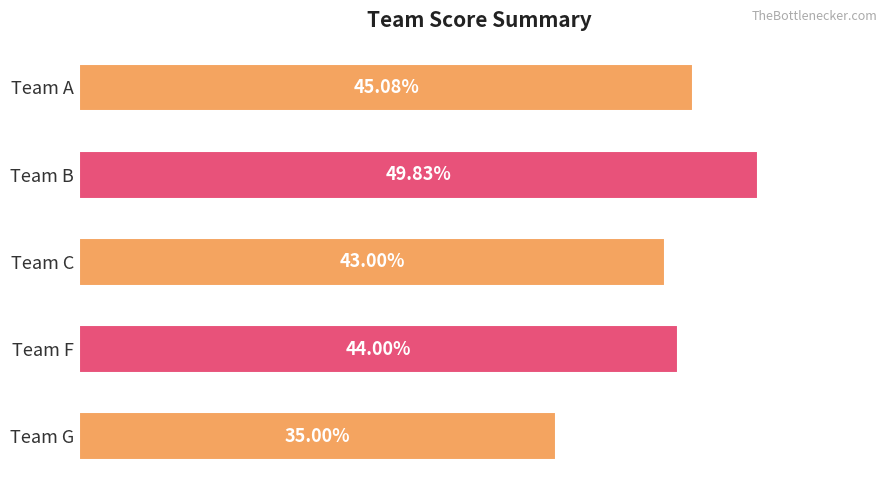

At which category does the chart reach its peak across all series?

Team B